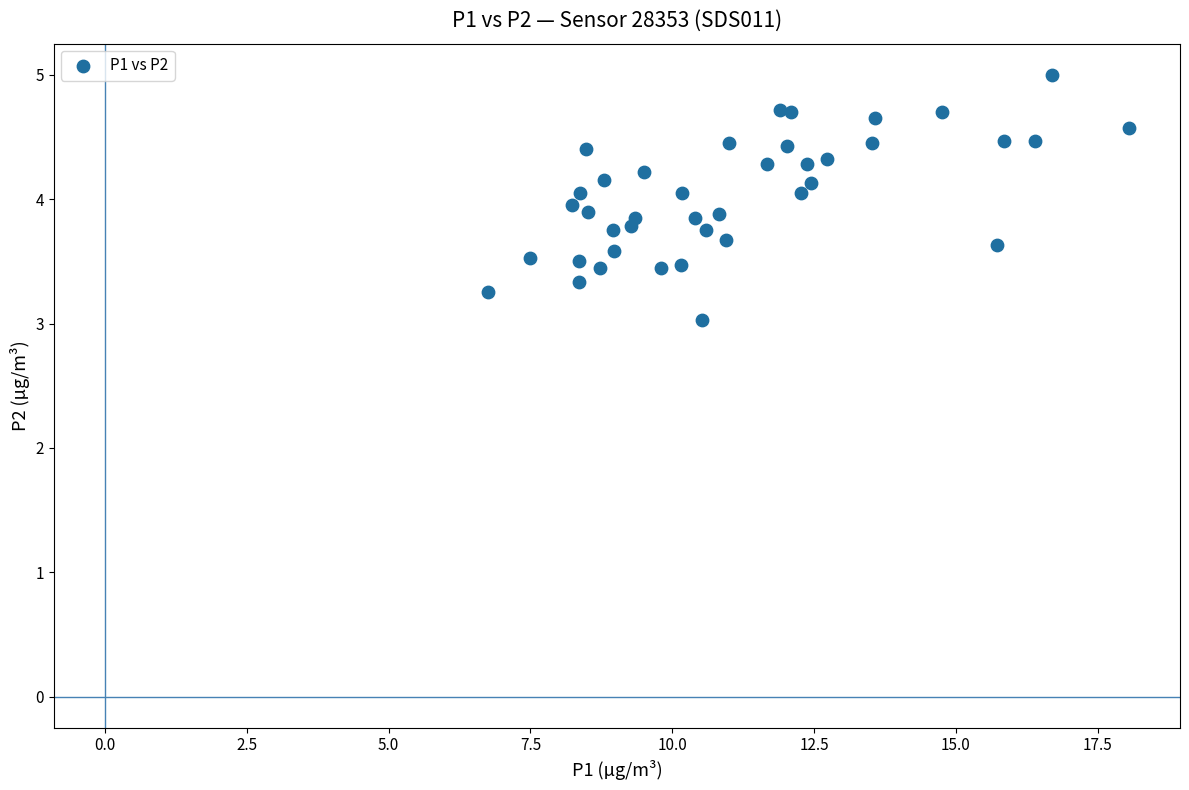

What is the range of Y values (max minus min)?

2.0